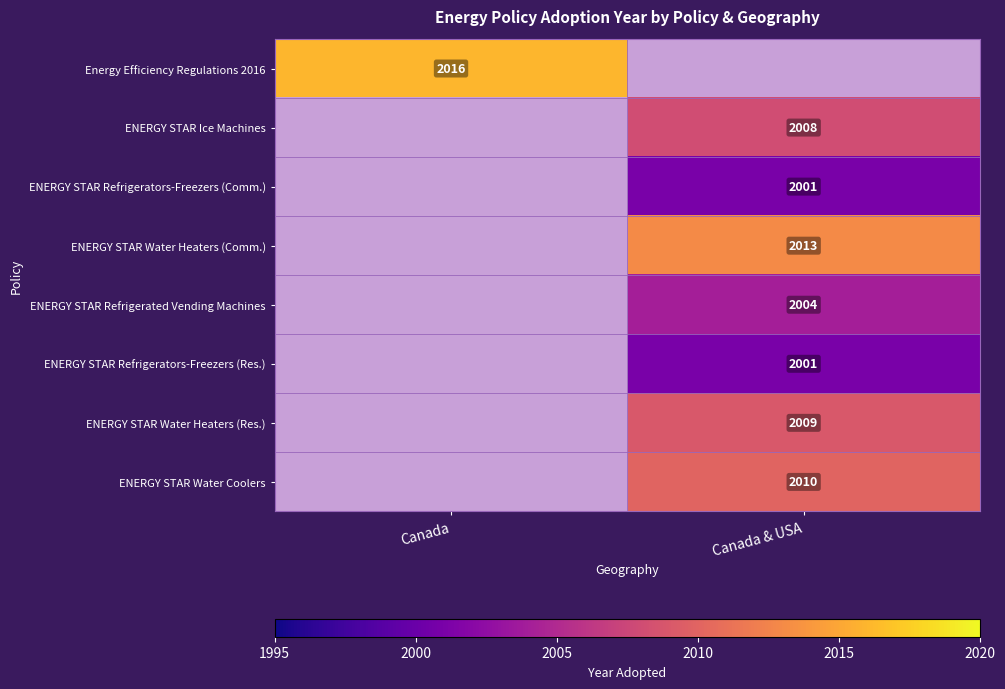

At how many categories does at least one series exceed 2003?

2